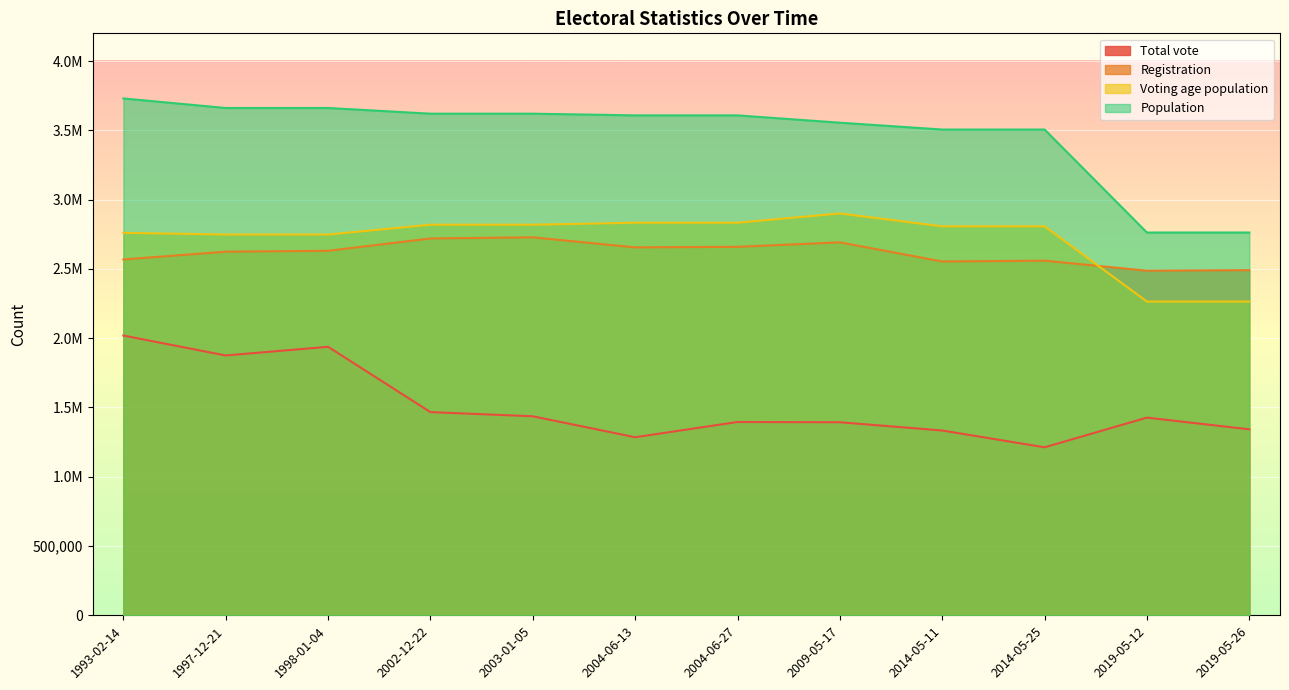

True or false: Voting age population and Total vote cross at least once.

False